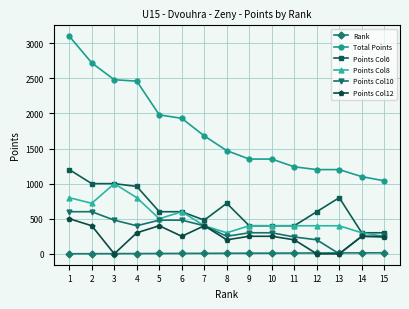

Is it true that Points Col8 equals 138 at 8?

False